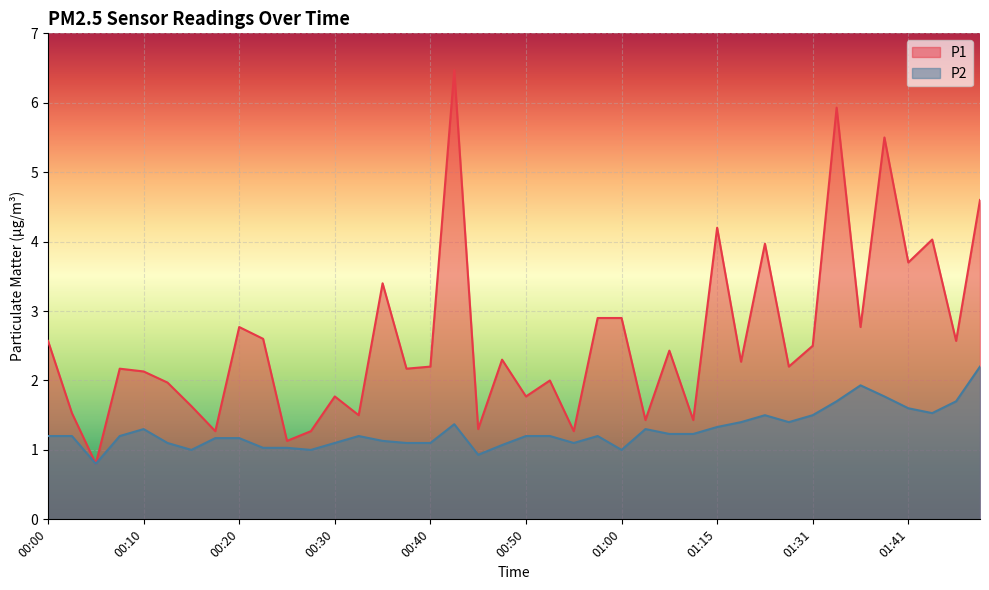

What is the highest value of the P1 series?

6.5